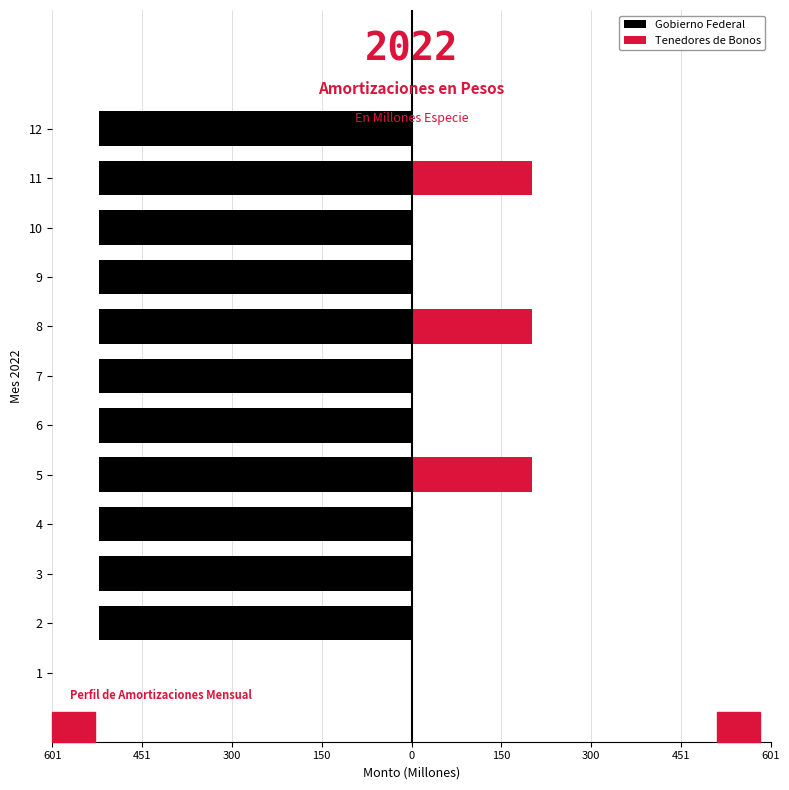

How many data points does each series have?

12